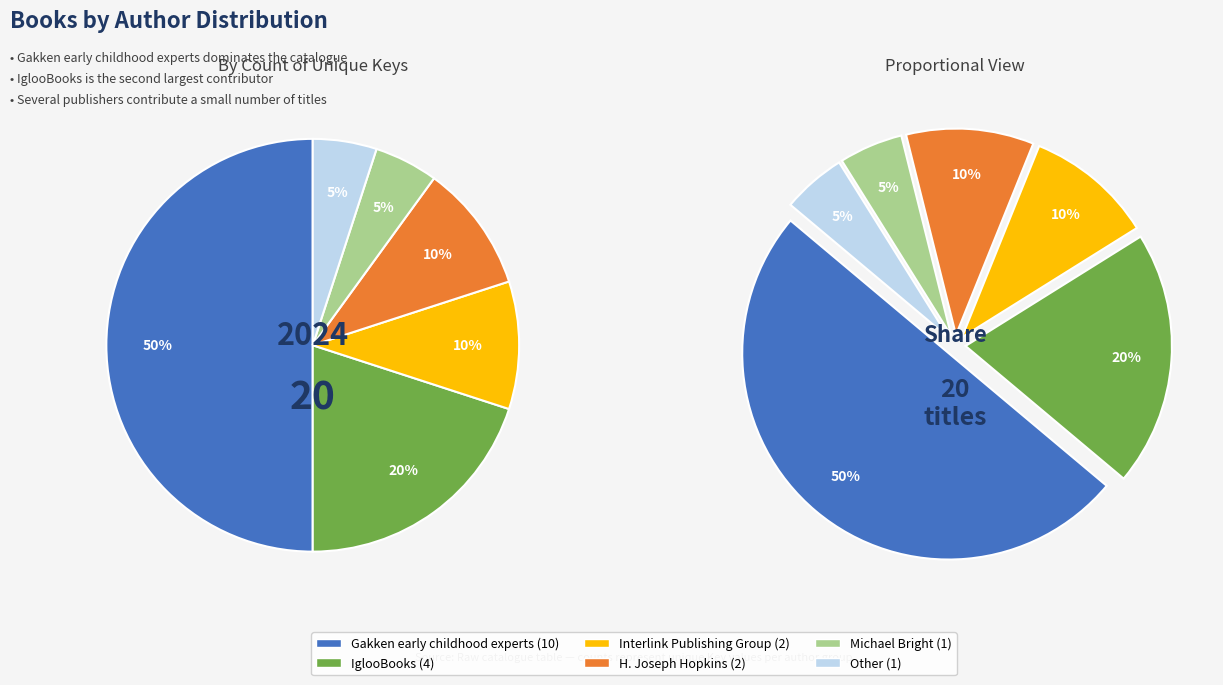

Is there any slice that represents more than half of the pie?

No